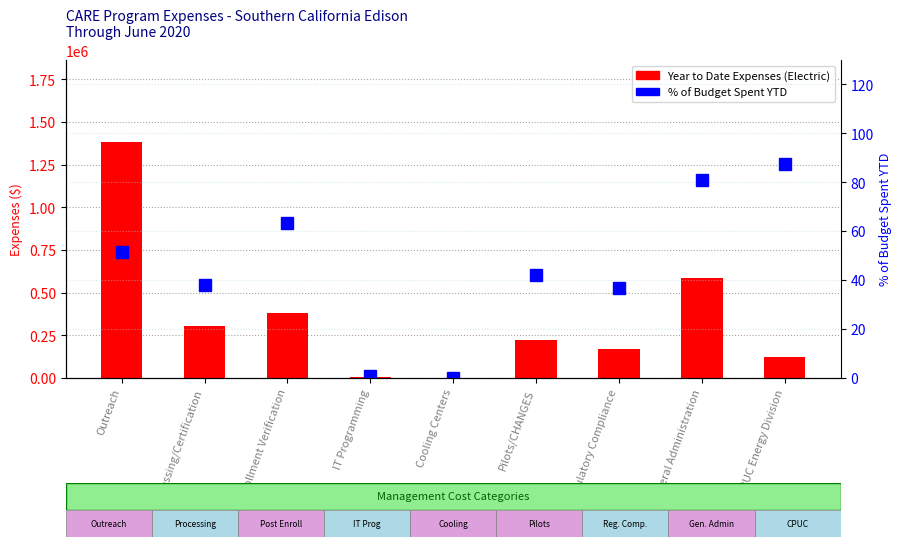

At which label does Year to Date Expenses (Electric) reach its minimum?

Cooling Centers